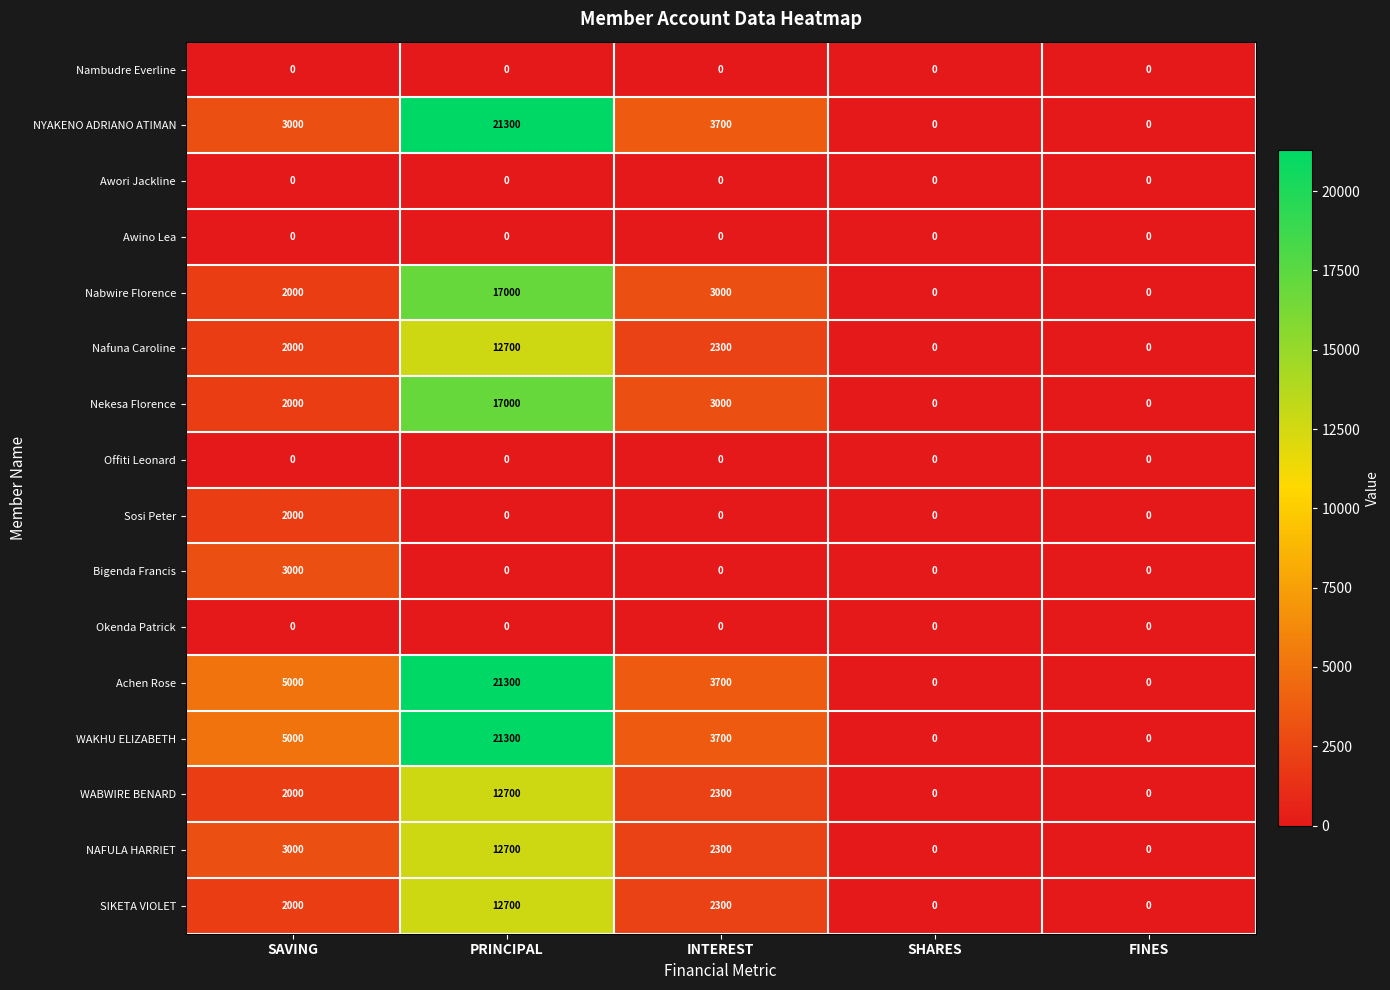

Which category has the highest value across all series?

PRINCIPAL